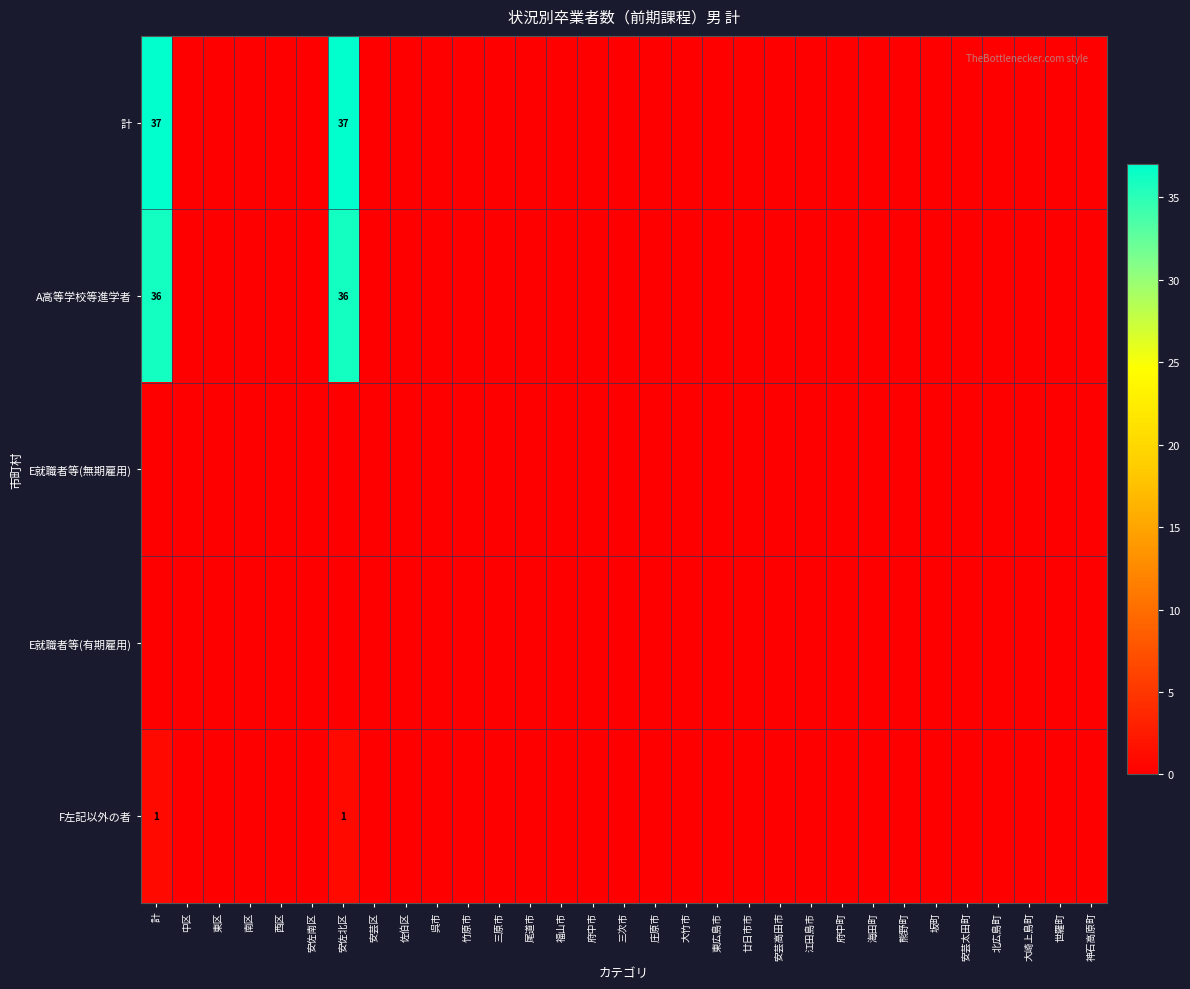

Which has a higher value, 安芸区 or 北広島町?

安芸区